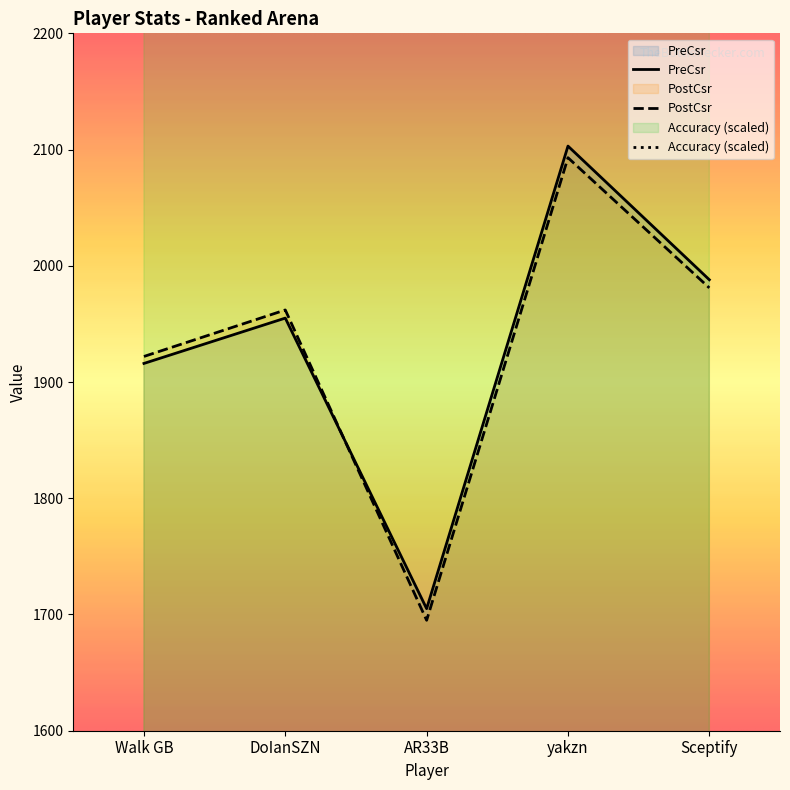

At how many categories does at least one series exceed 2194?

5